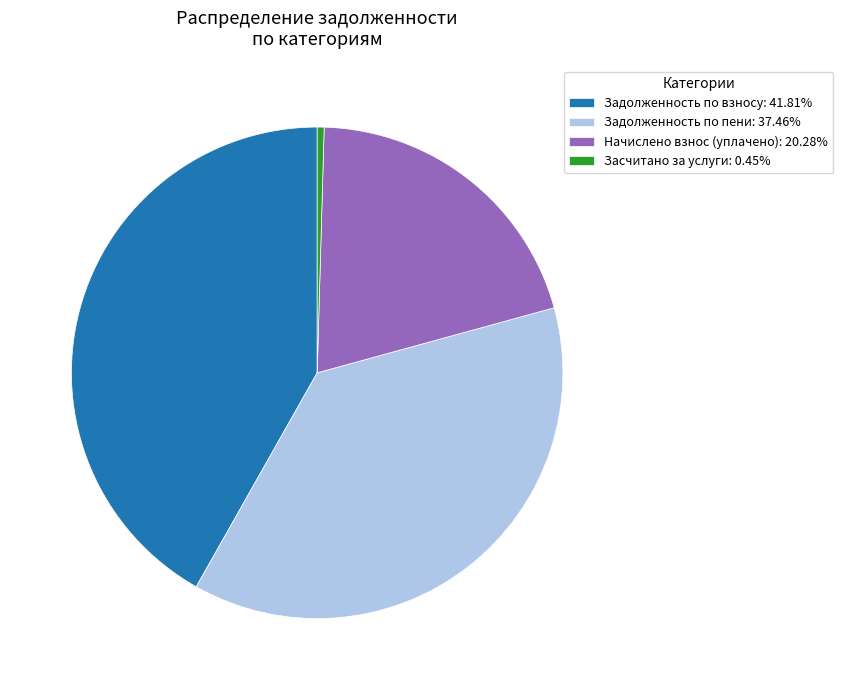

Do Задолженность по взносу: 41.81% and Начислено взнос (уплачено): 20.28% together represent more than half of the pie?

Yes